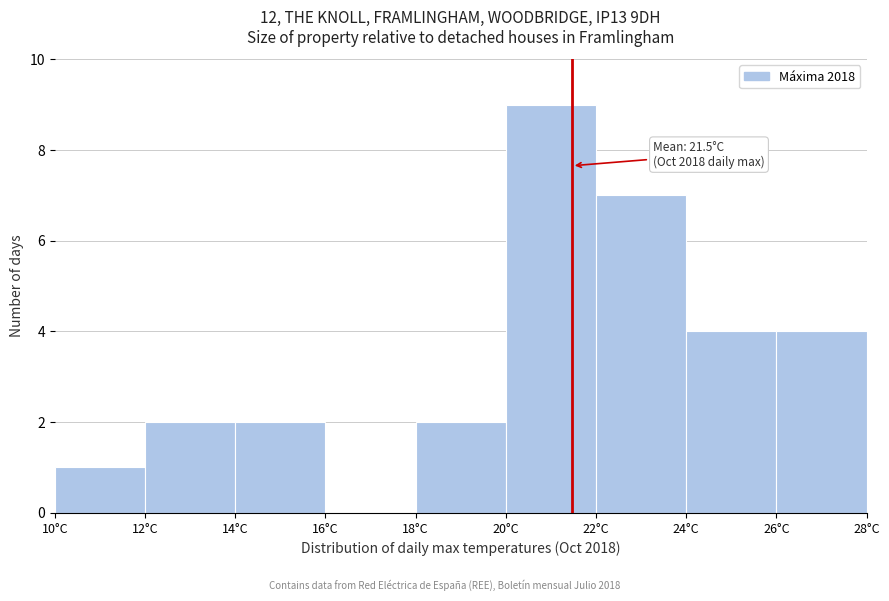

Which range on the x-axis has the tallest bar?

20 to 22